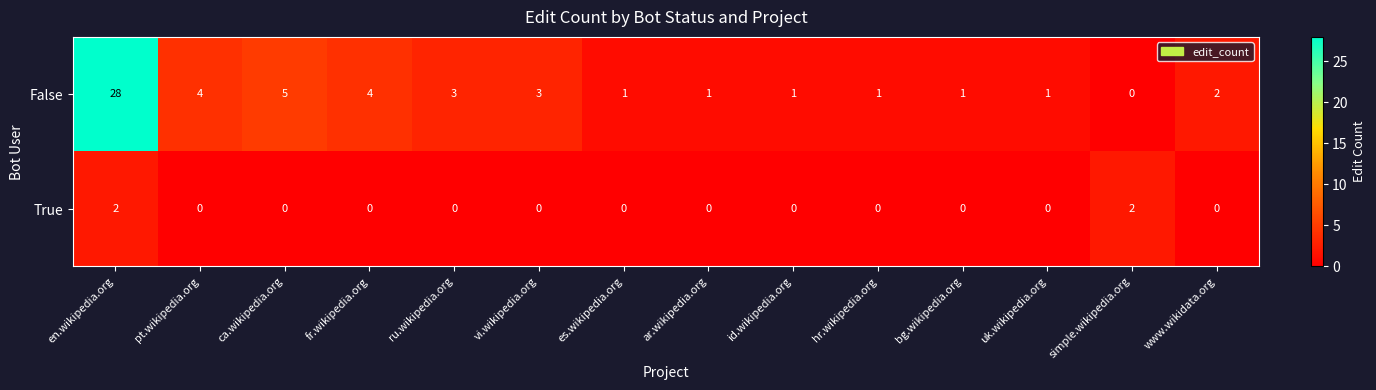

List the series in order of their overall mean, lowest first.

True, False